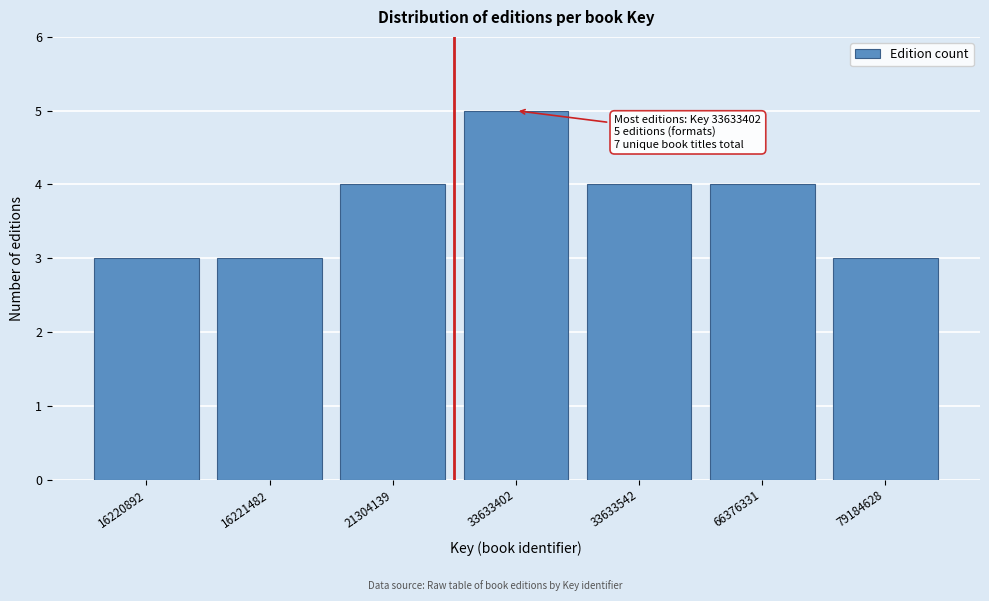

Reading left to right, transcribe all the data shown in this chart.

3	3	4	5	4	4	3